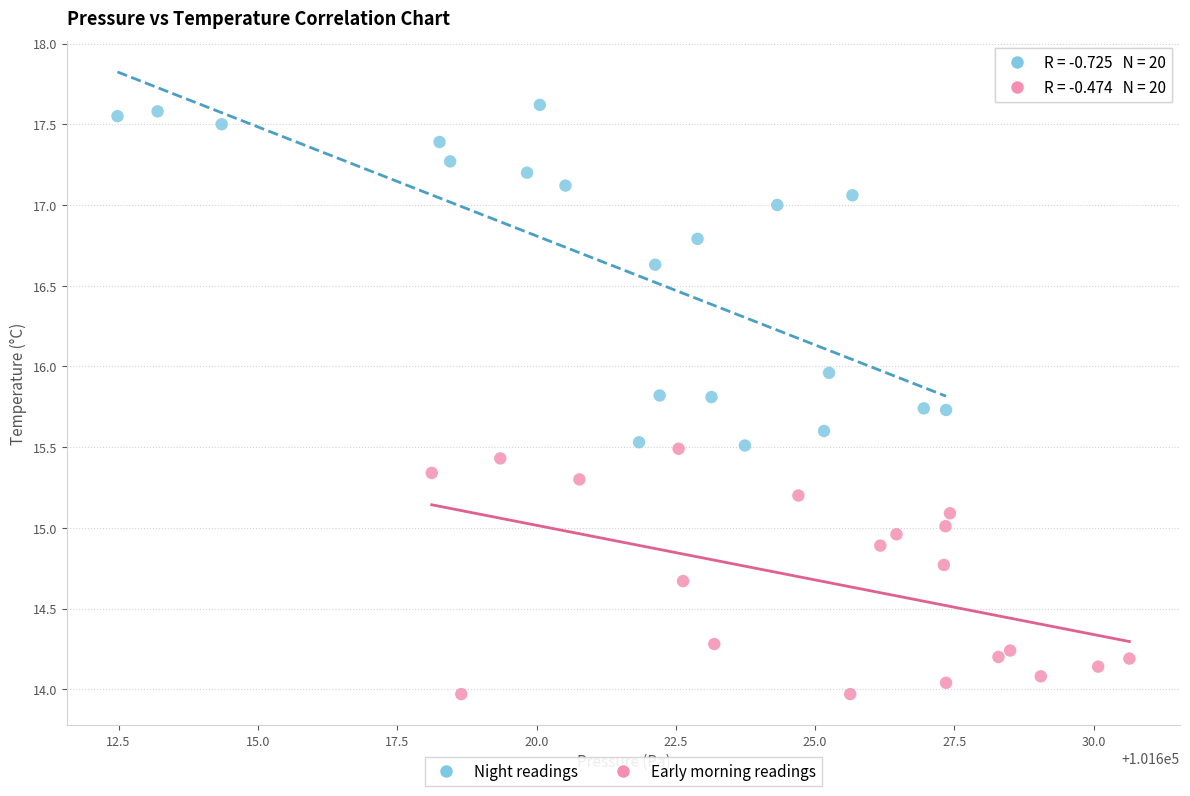

Which series has the largest Y range (max minus min)?

Night readings